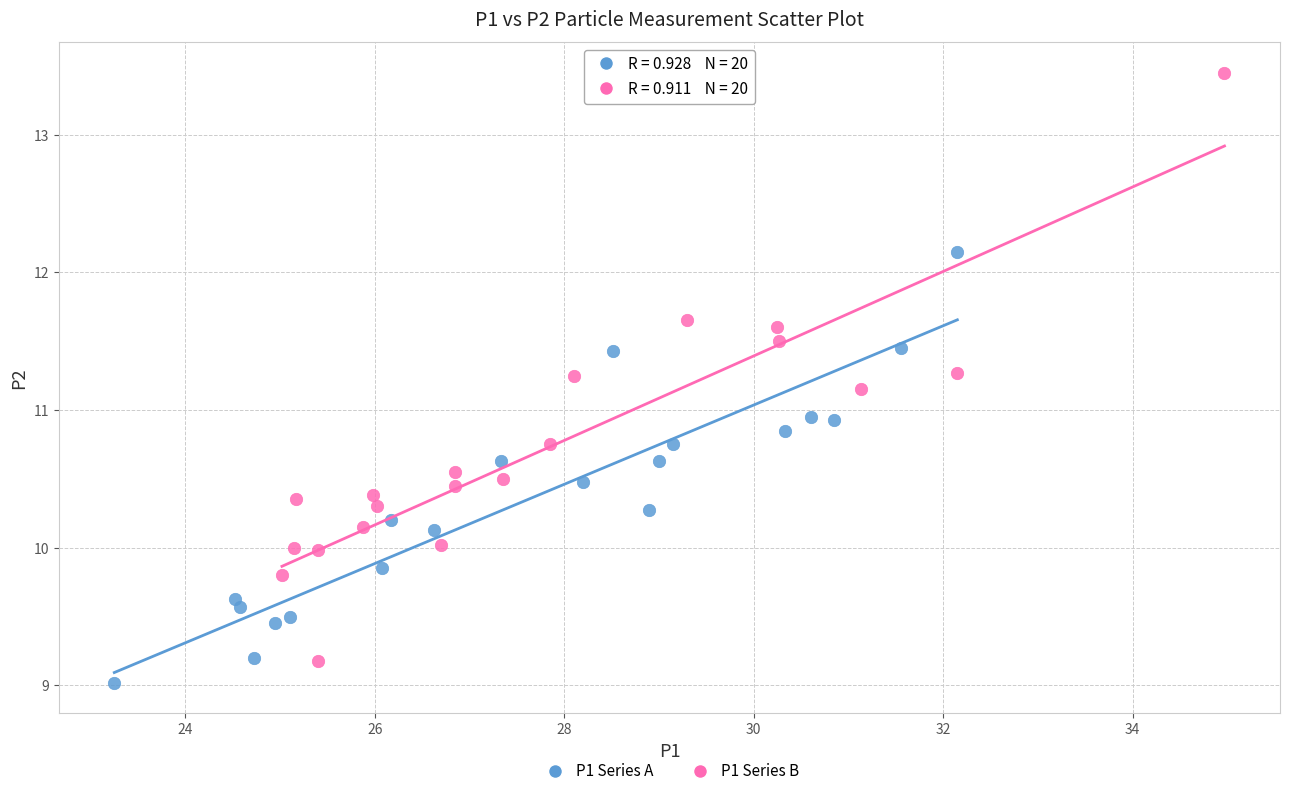

Which series contains the highest Y value?

P1 Series B